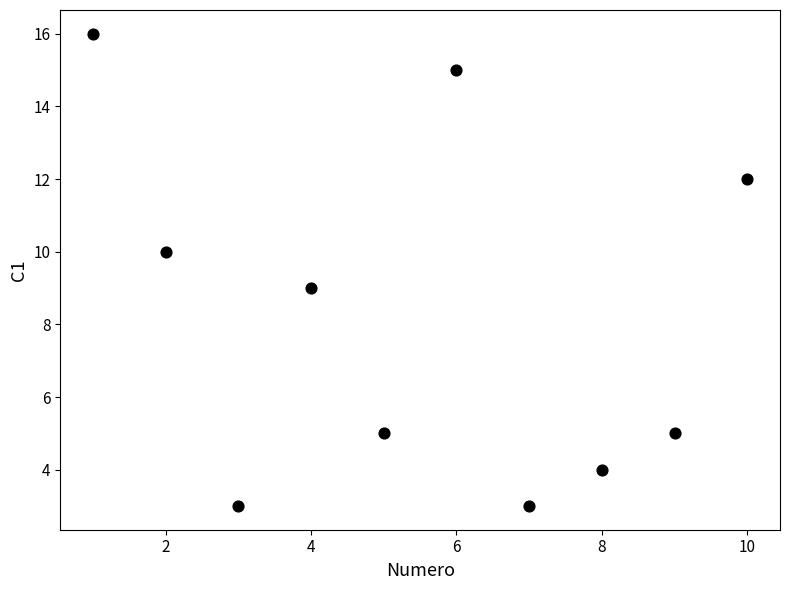

What is the average X value?

6